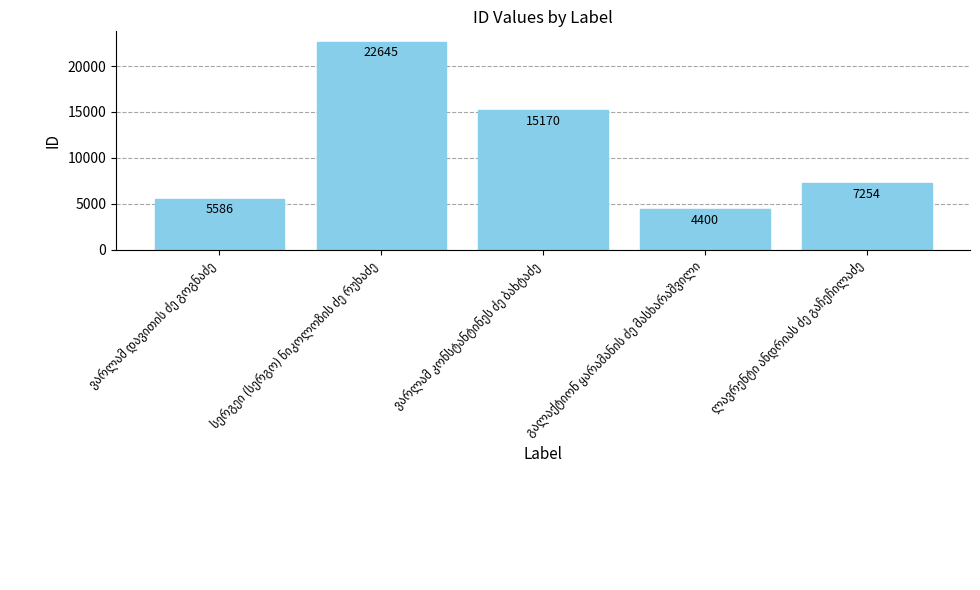

What is the value of the 4th bar from the left?

4400